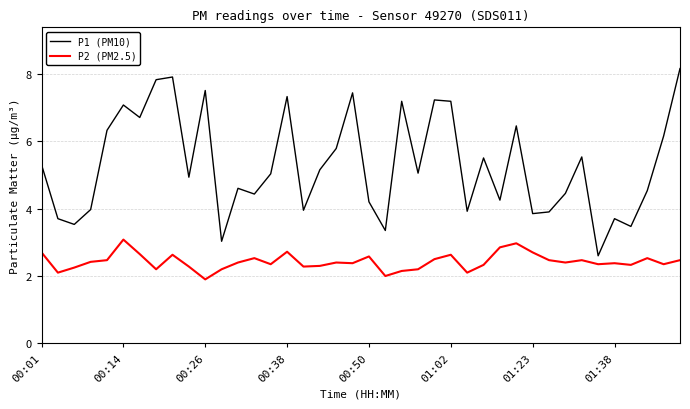

Which series has the largest range (max minus min)?

P1 (PM10)